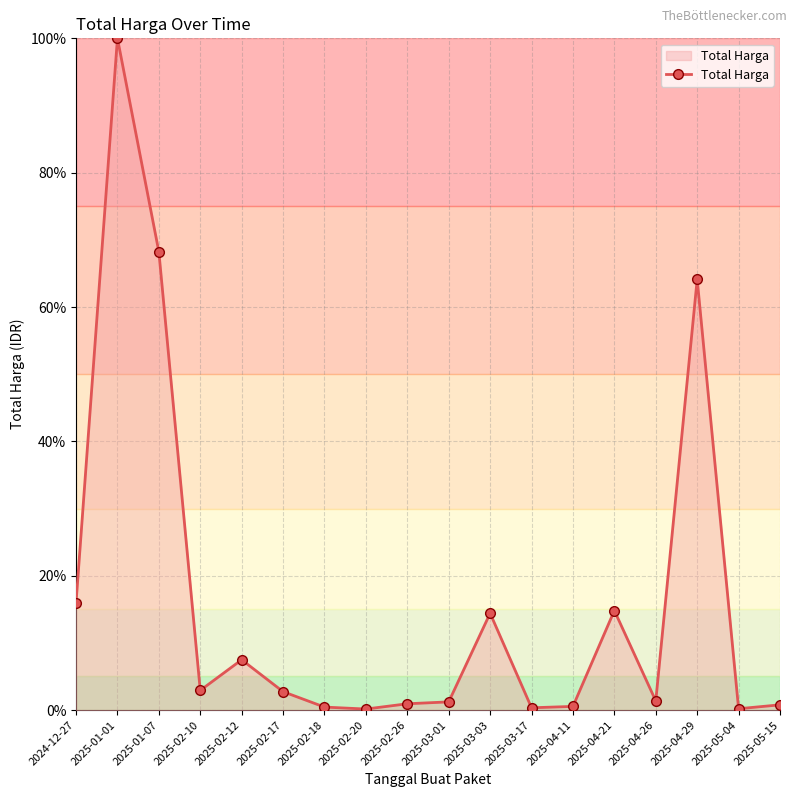

What is the approximate value at 2025-04-21?

14.8